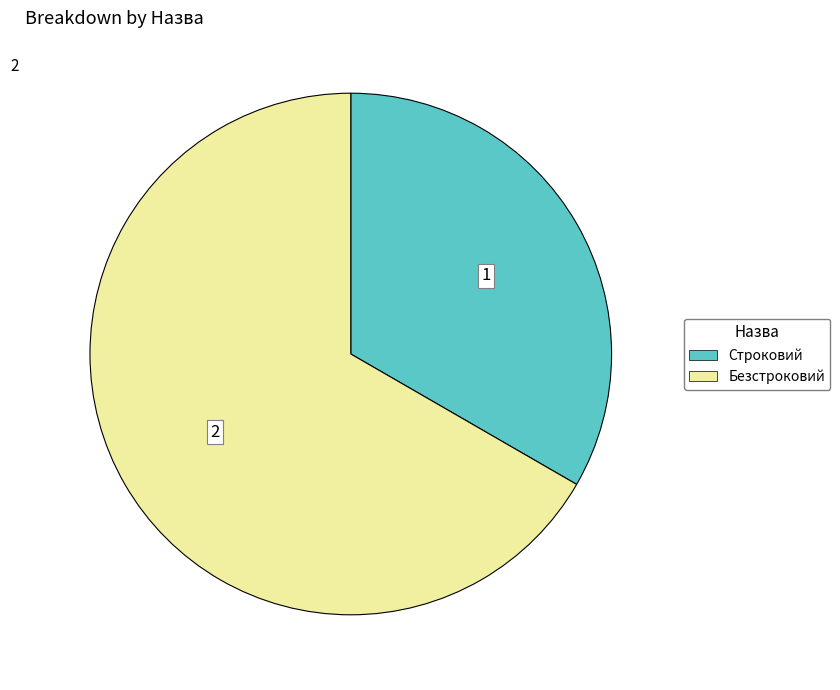

Between Строковий and Безстроковий, which is larger?

Безстроковий